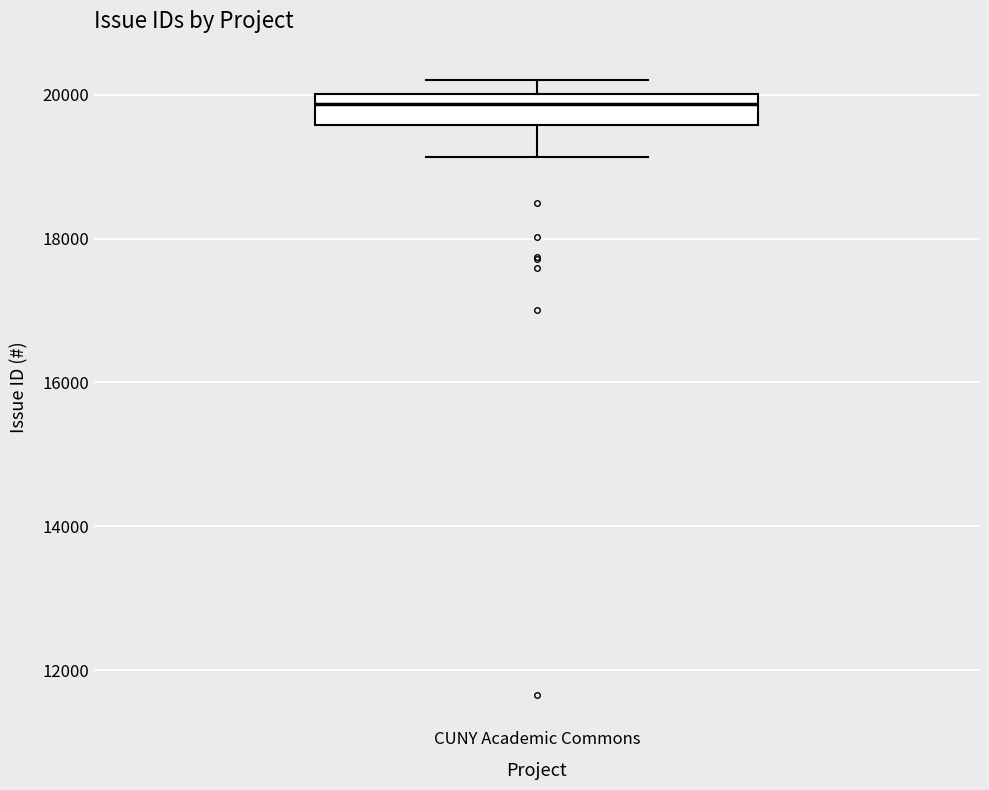

Read this box plot against the y-axis: the position of the median line, the range covered by the box, and the ends of both whiskers. The values are not printed on the chart, so give them approximately, as read against the axis.

median 19800, box 19600 to 20000, whiskers 19200 to 20200